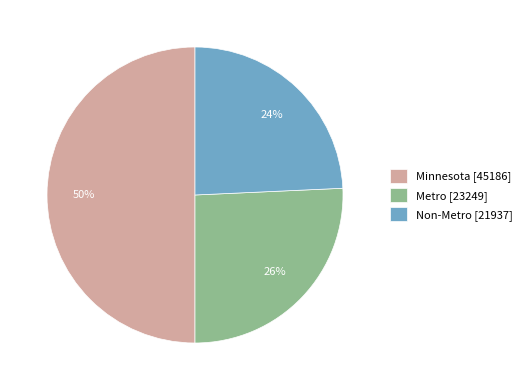

Does Metro represent more than half of the total?

No